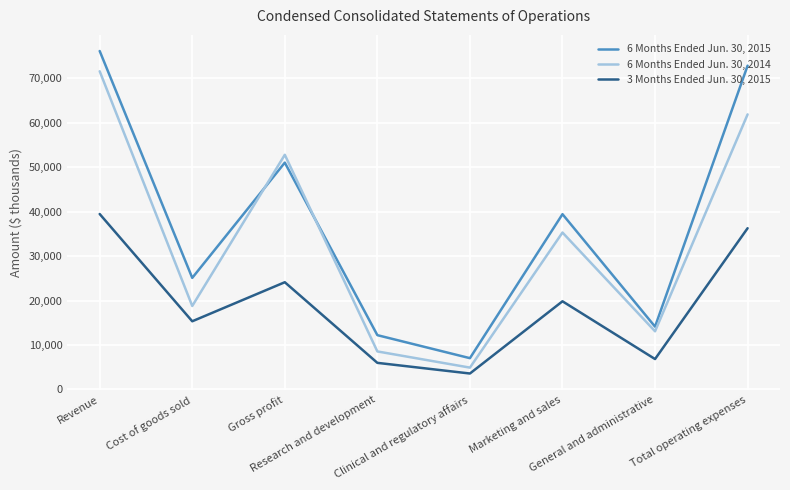

At which category does 6 Months Ended Jun. 30, 2015 reach its first local peak?

Gross profit